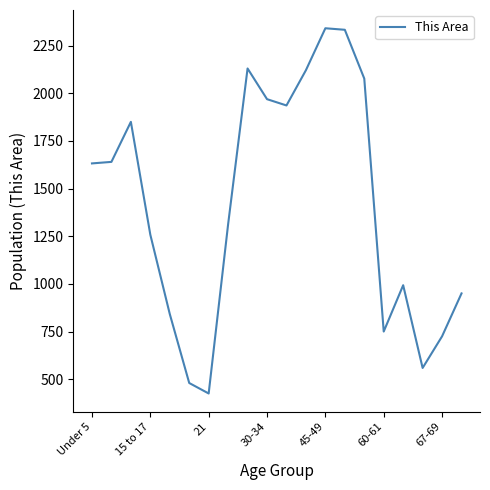

Does the chart display data point markers on the line(s)?

No